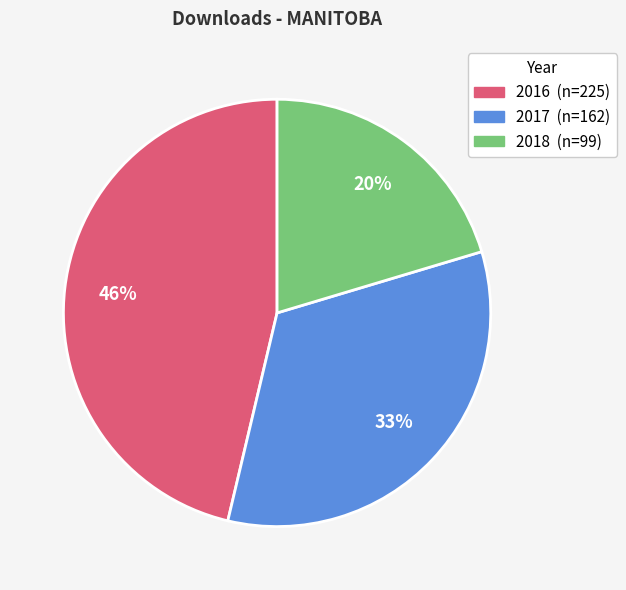

To the nearest percent, what is the difference between the largest and smallest slice percentages?

26%